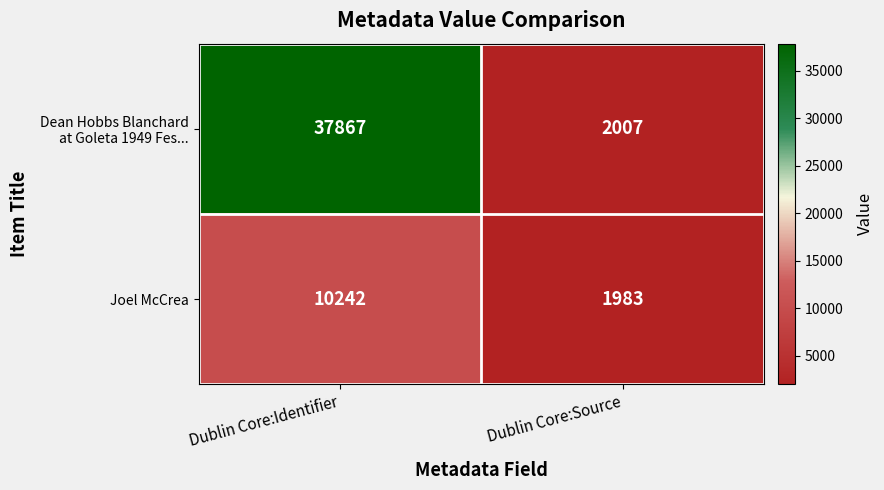

What is the sum of all Joel McCrea values?

12225